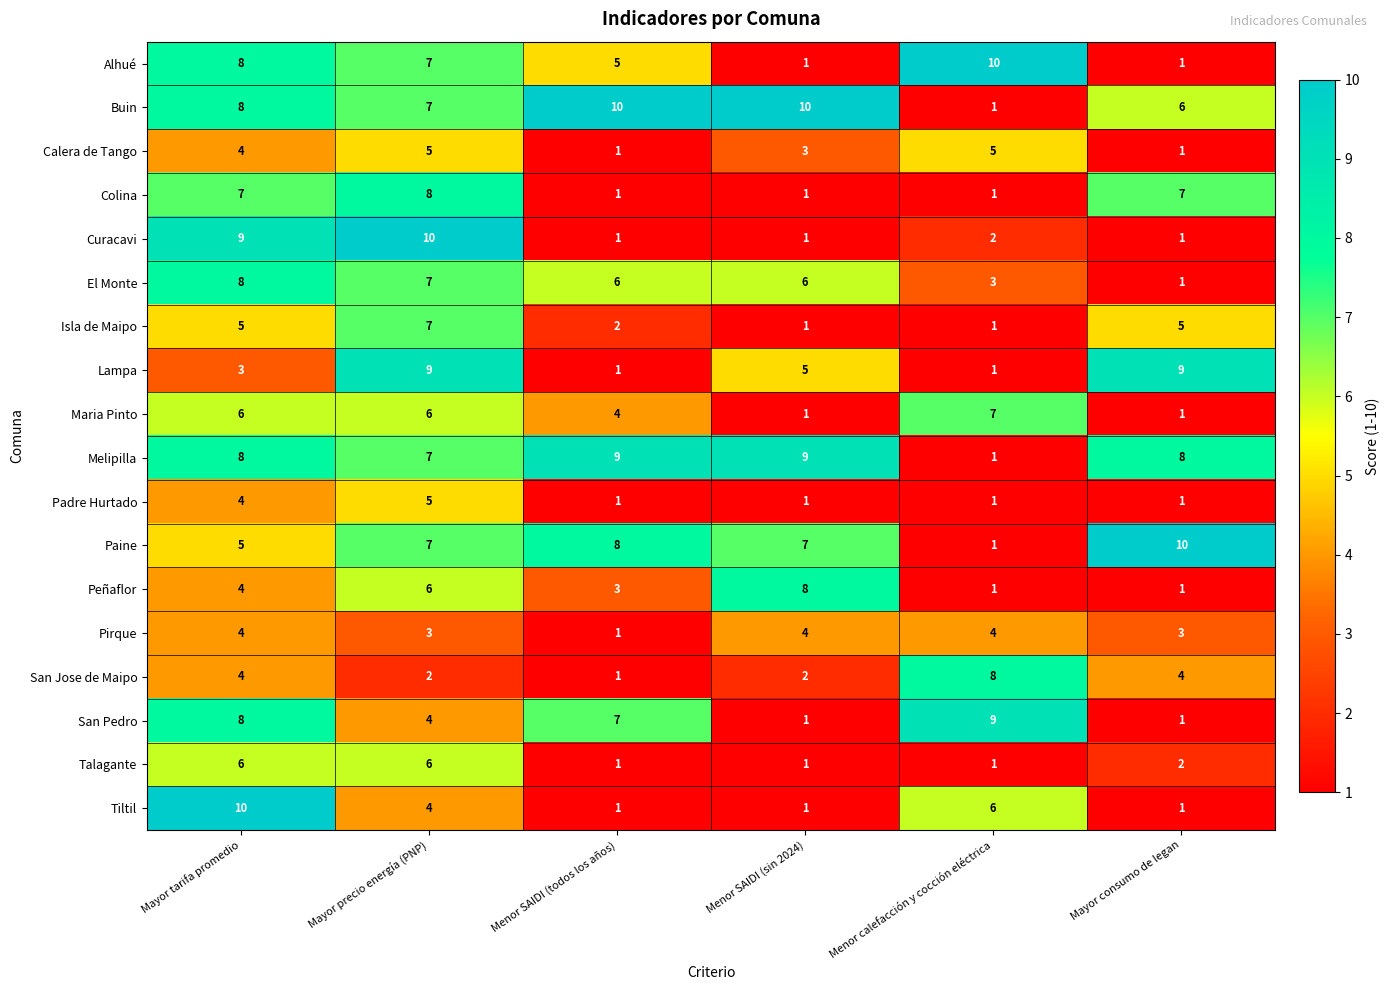

What is the difference between the highest and lowest values at Mayor consumo de legan?

9